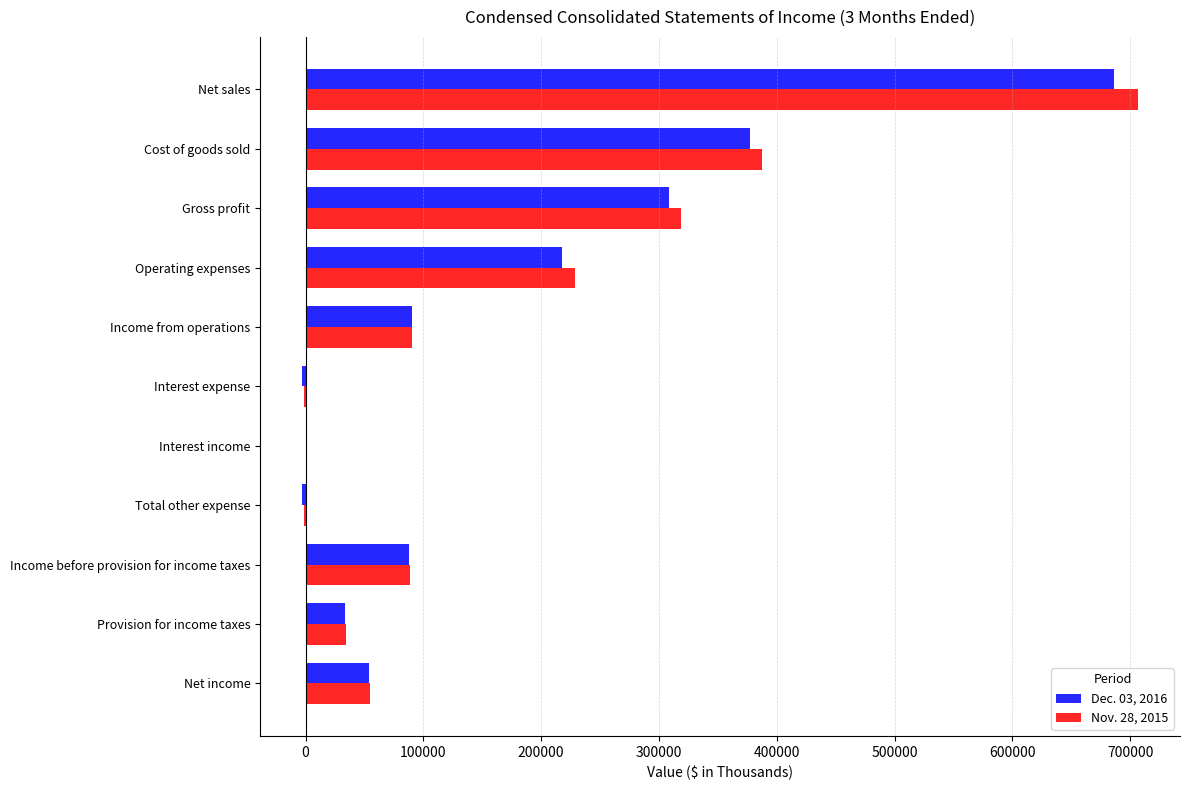

At which category does the chart reach its peak across all series?

Net sales